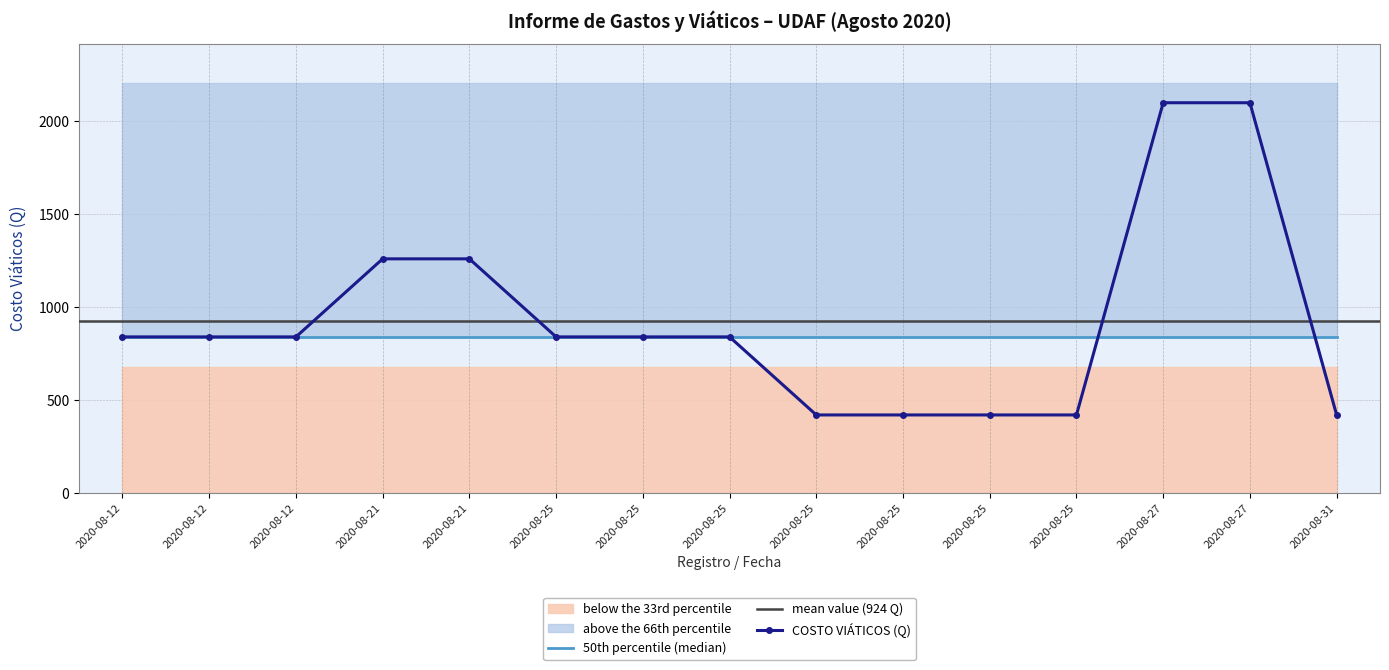

How many lines are shown in the chart?

1